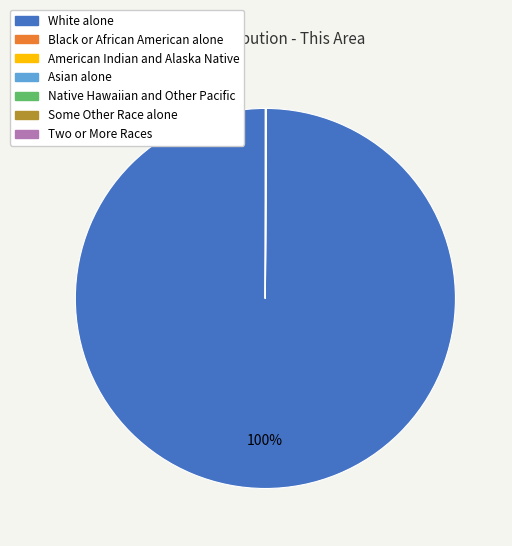

Which slice is the largest?

White alone